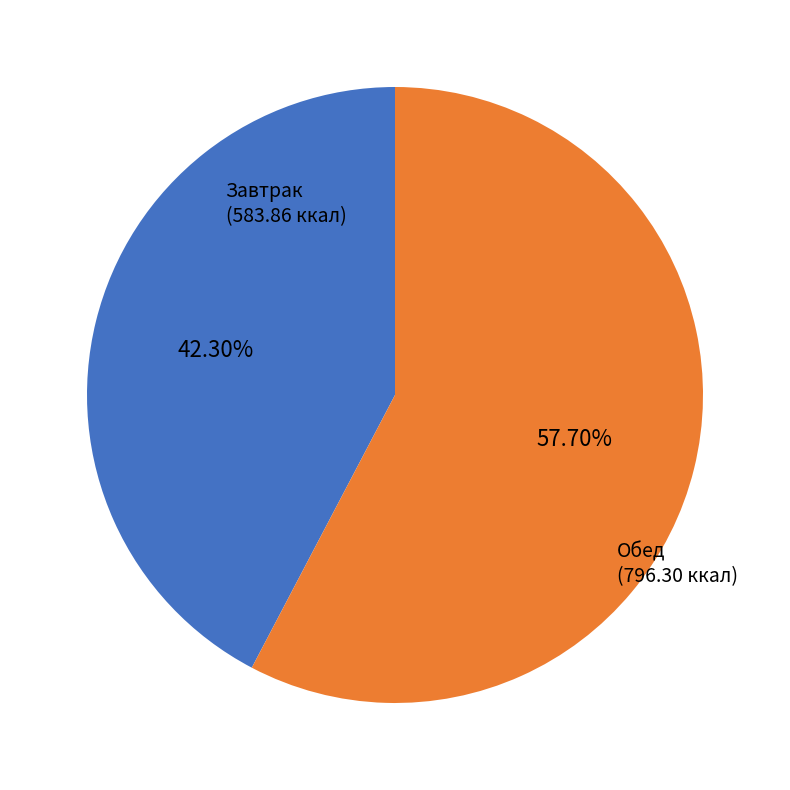

Does any single category account for the majority?

Yes